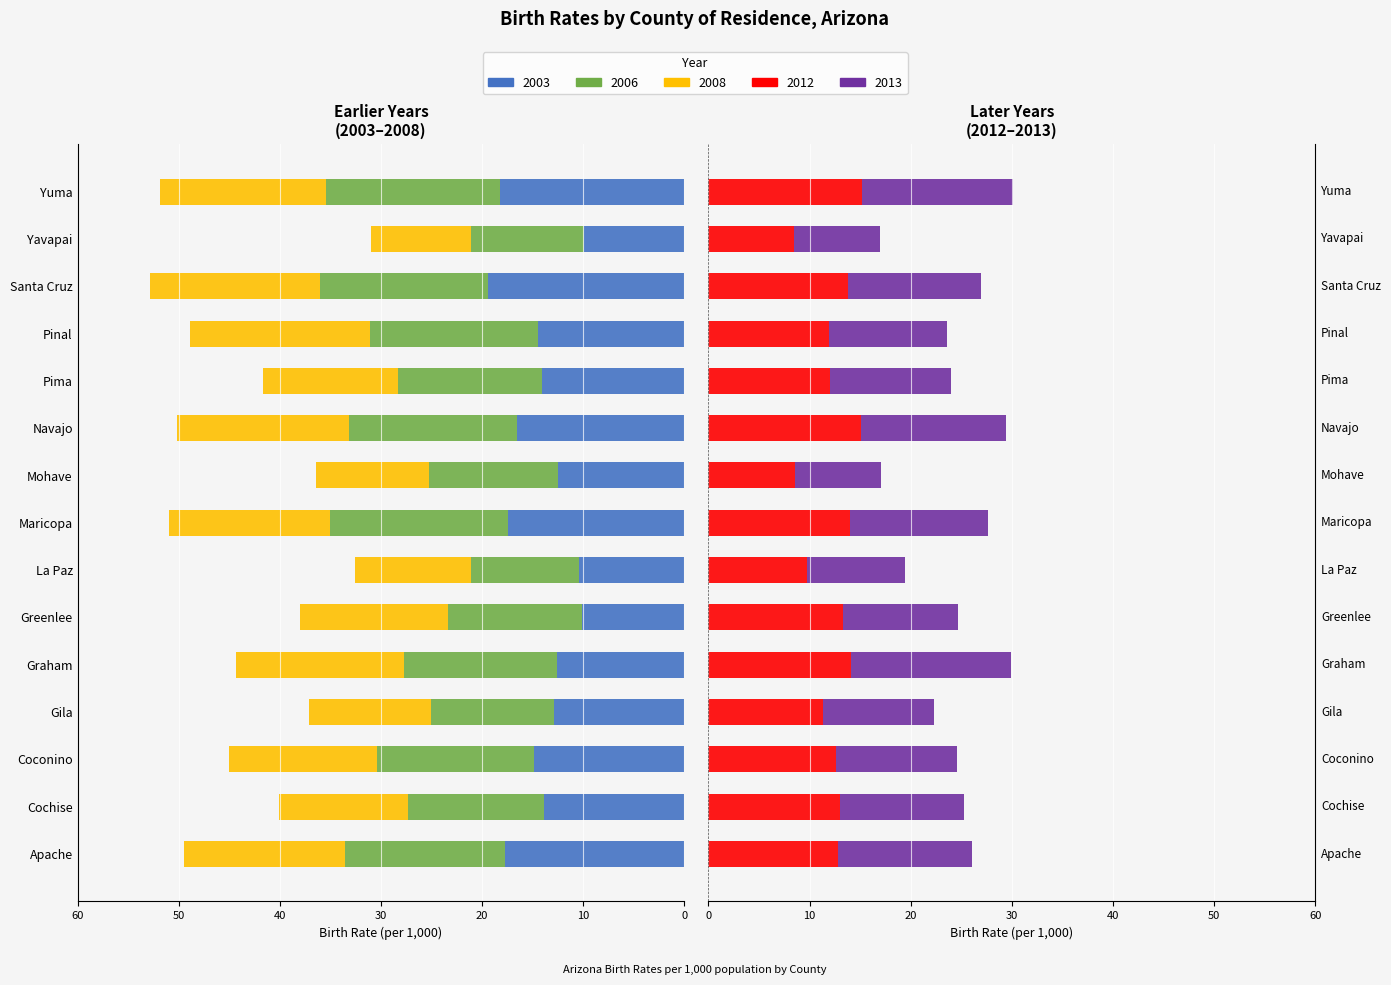

What is the approximate value of 2003 at Santa Cruz?

19.4